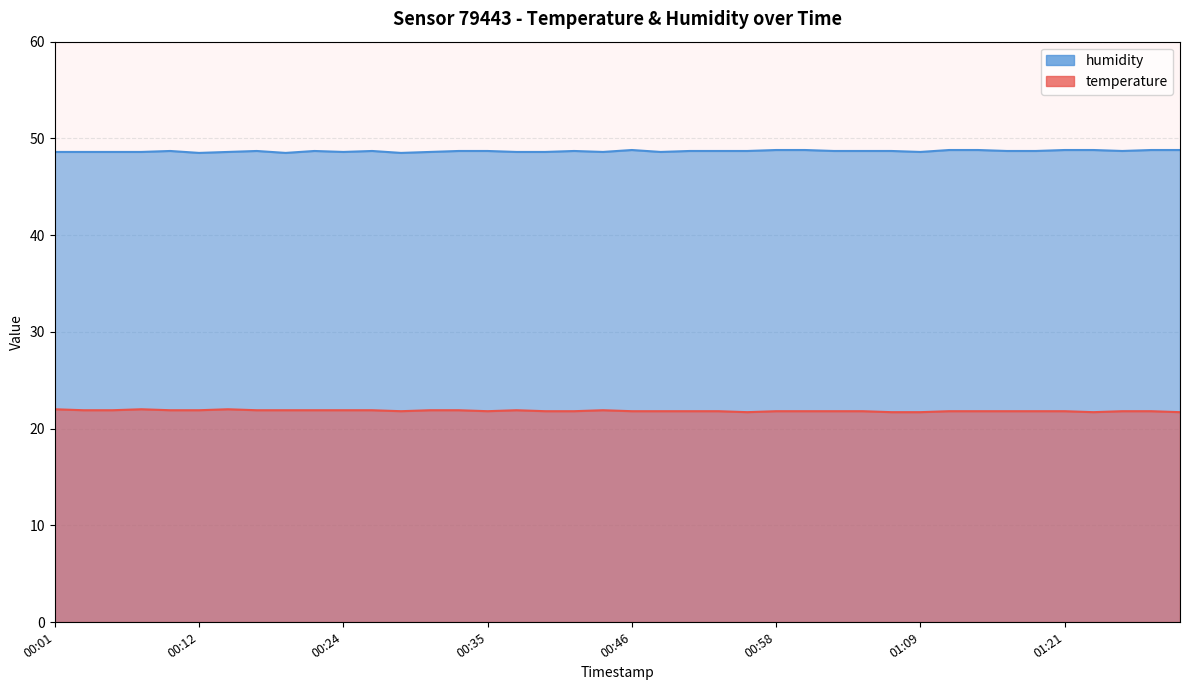

Which series has the largest total across all categories?

humidity